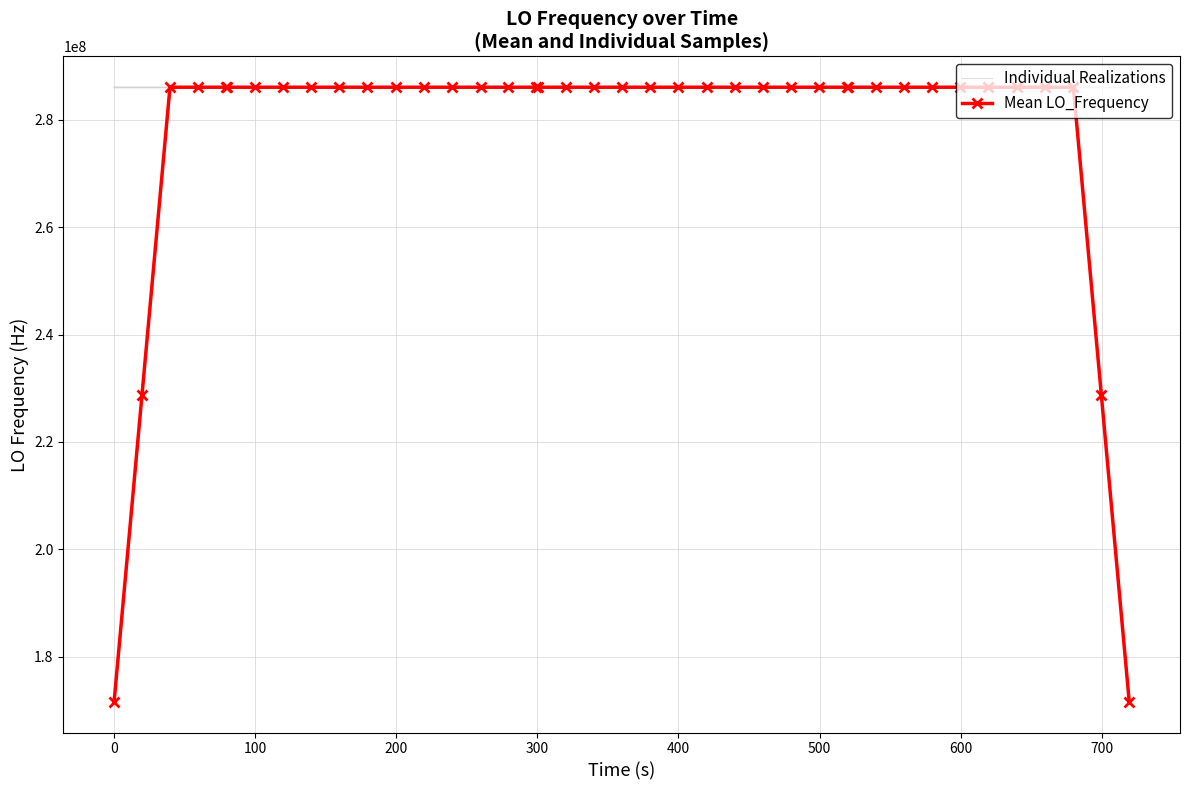

True or false: Individual Realizations and Mean LO_Frequency cross at least once.

True